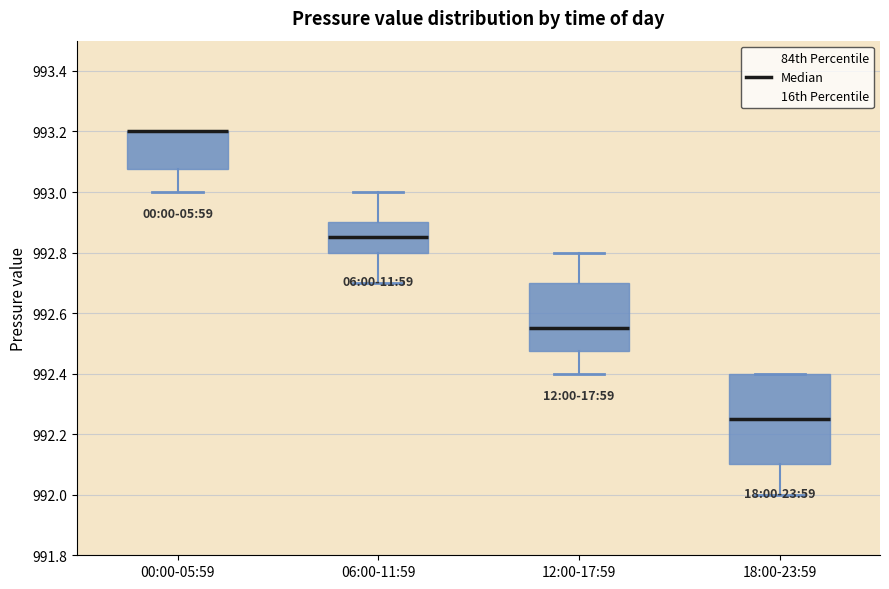

Comparing the boxes themselves (not the whiskers), which one is the tallest?

18:00-23:59